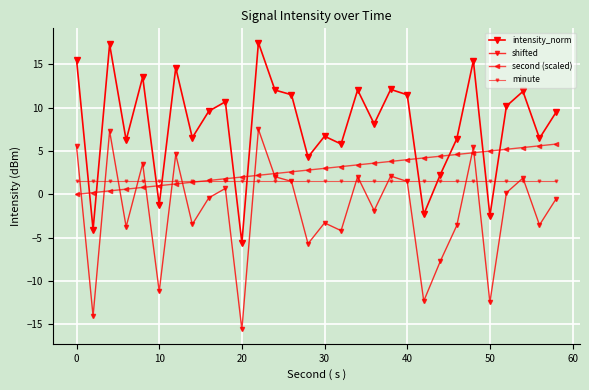

What is the value of the minute point at the 24th from the left?

1.5